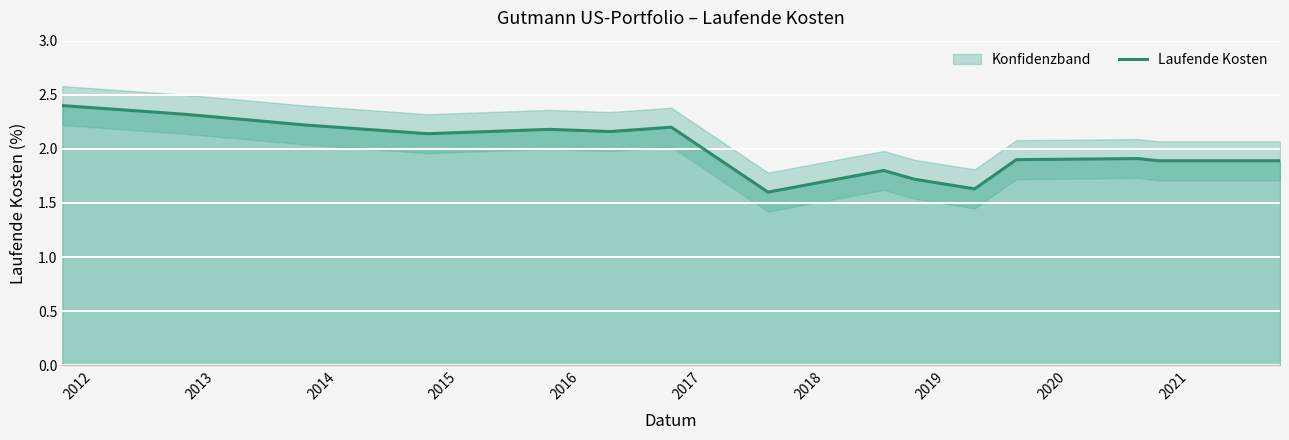

What is the label of the 4th point from the left?

2014